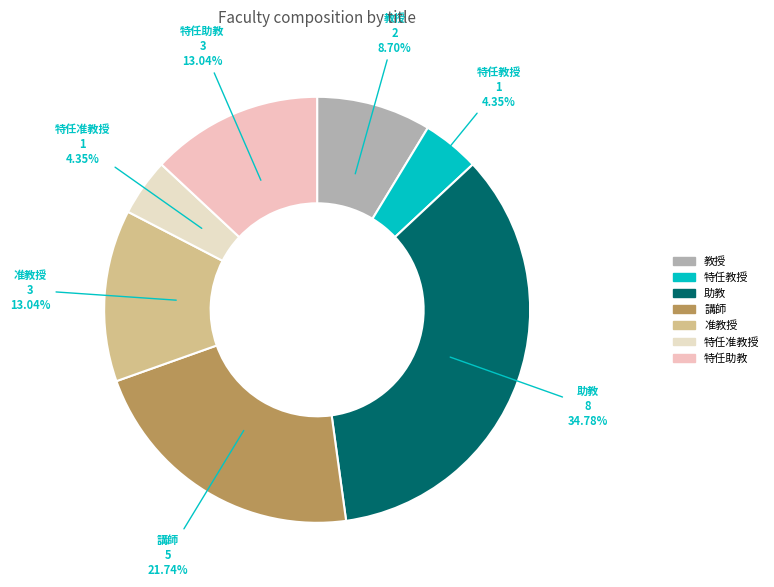

To the nearest percent, what is the difference between the largest and smallest slice percentages?

30%